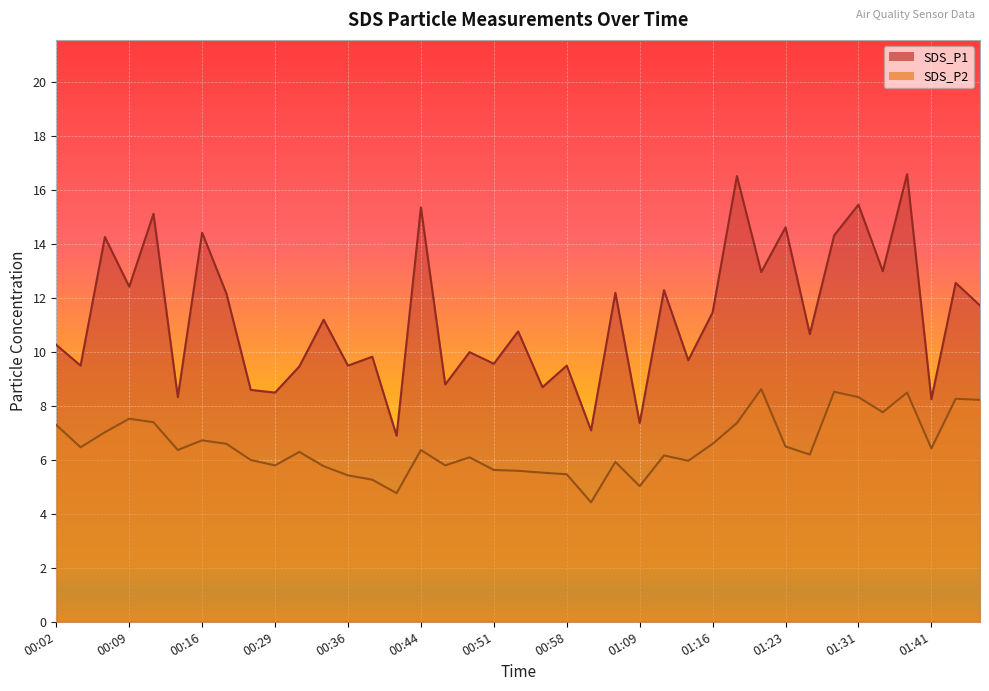

Which series has the largest range (max minus min)?

SDS_P1